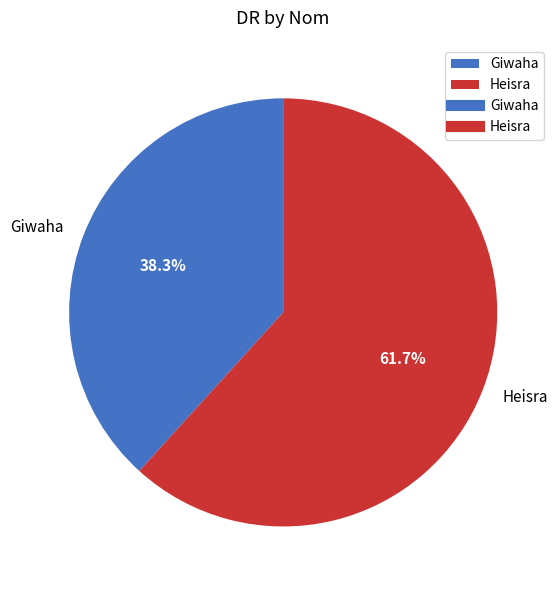

What percentage do Giwaha and Heisra together represent?

100.0%